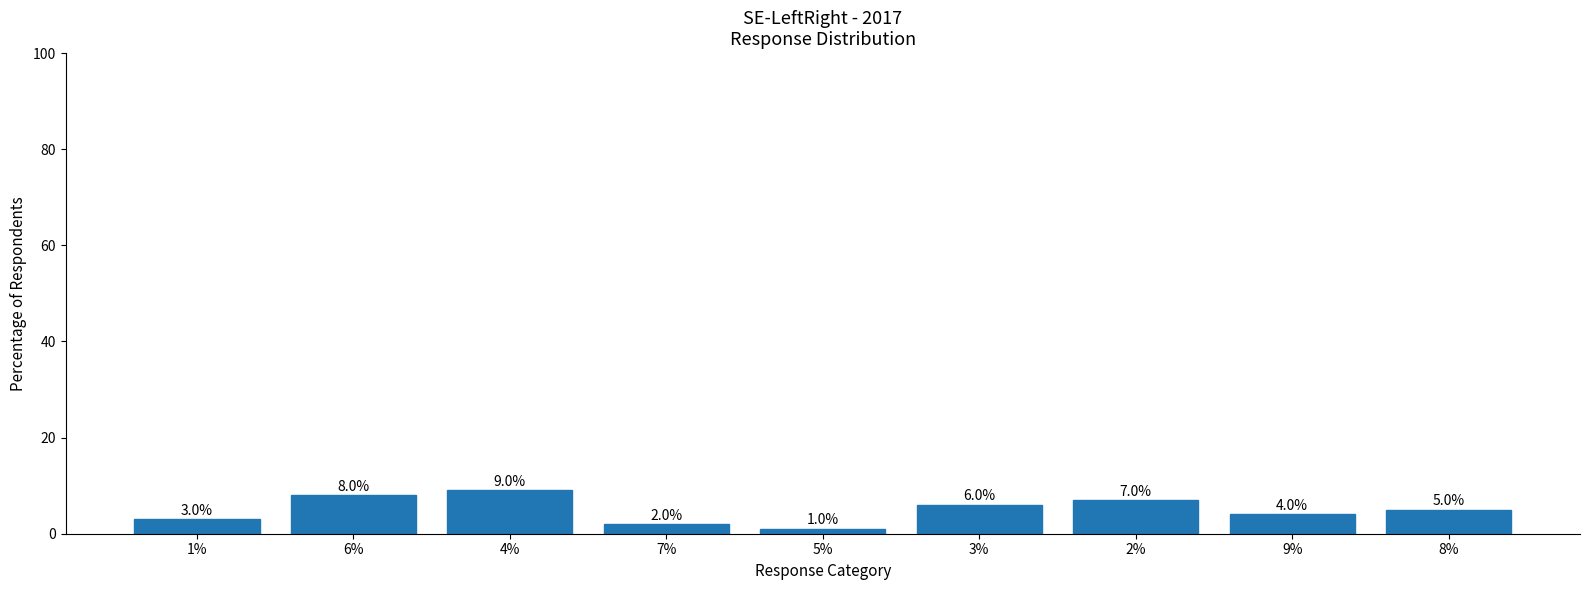

What is the difference between the second highest and second lowest values?

6